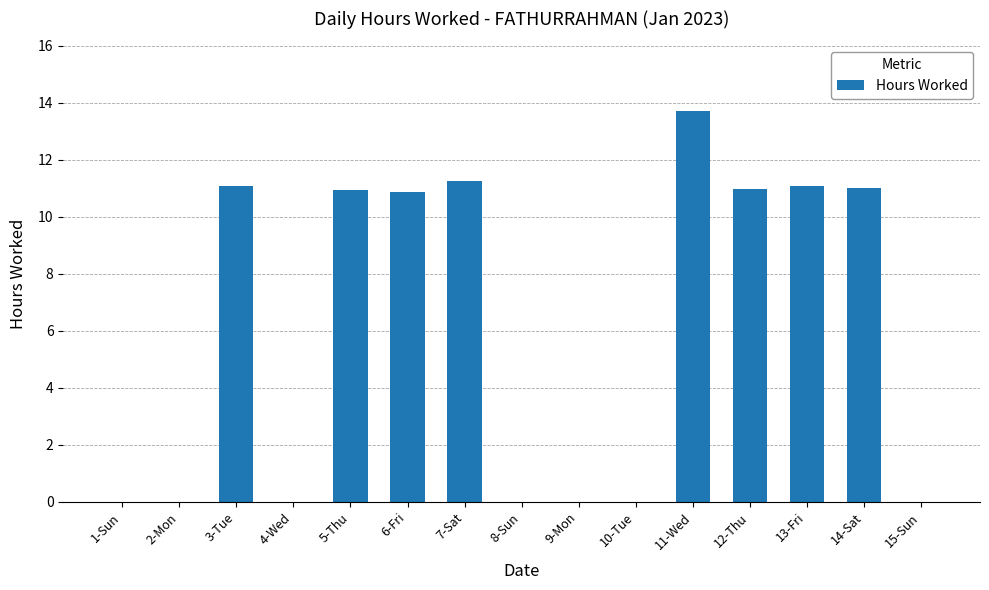

Between 10-Tue and 6-Fri, which is larger?

6-Fri